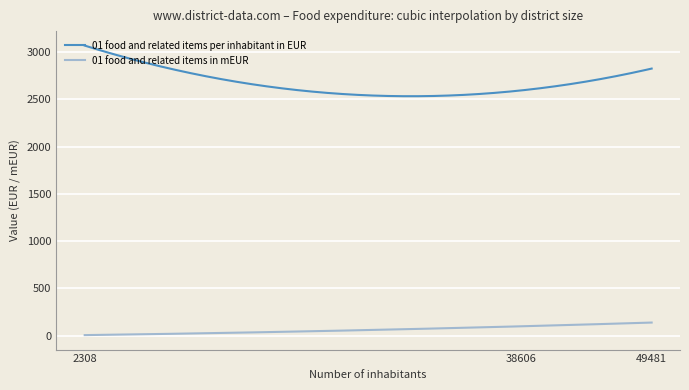

Which series has the widest spread of values?

01 food and related items per inhabitant in EUR